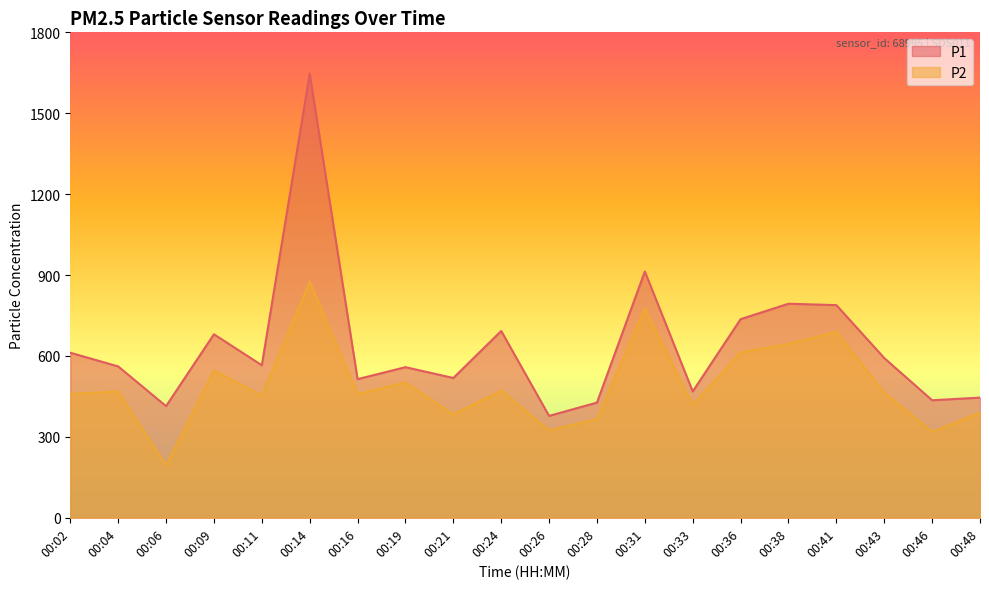

Reading right to left, list all the values displayed in this chart.

P1: 445.6	435.8	592.2	788.5	793.7	736.4	468.5	913.3	427.1	377.8	692.7	518.4	558.5	514.0	1646.5	565.6	680.4	414.0	561.3	612.0
P2: 389.4	318.7	464.0	689.4	644.9	613.7	418.3	776.5	366.0	324.3	471.4	383.8	501.3	459.1	875.2	452.9	546.0	194.1	468.7	459.2